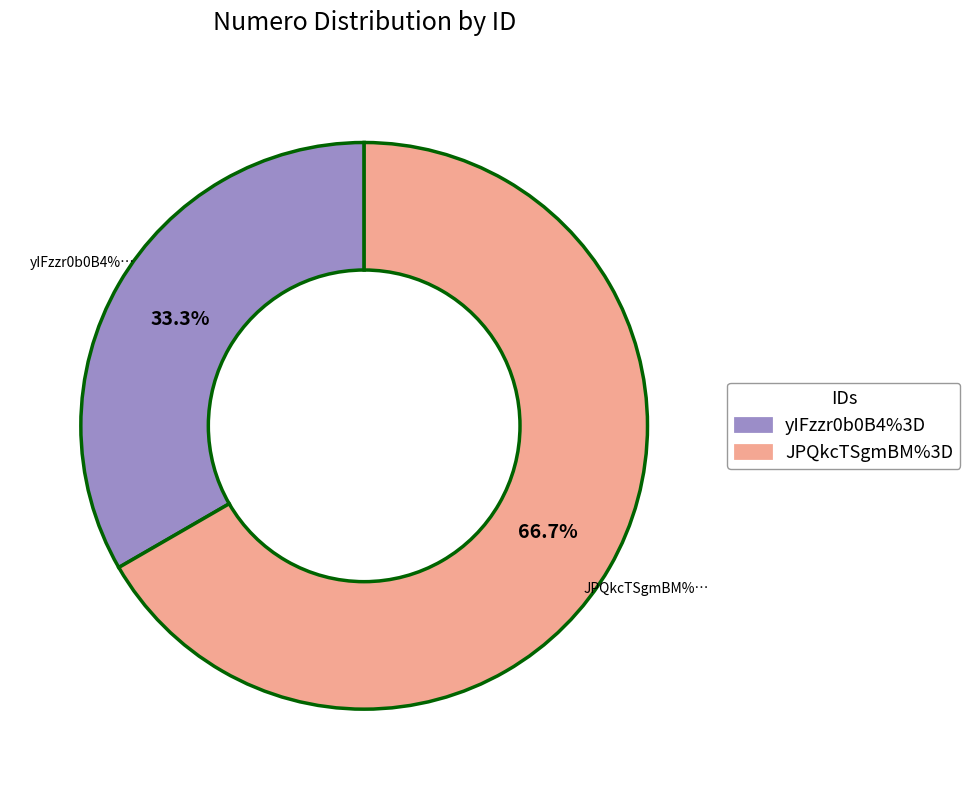

Which slice is the largest?

JPQkcTSgmBM%3D